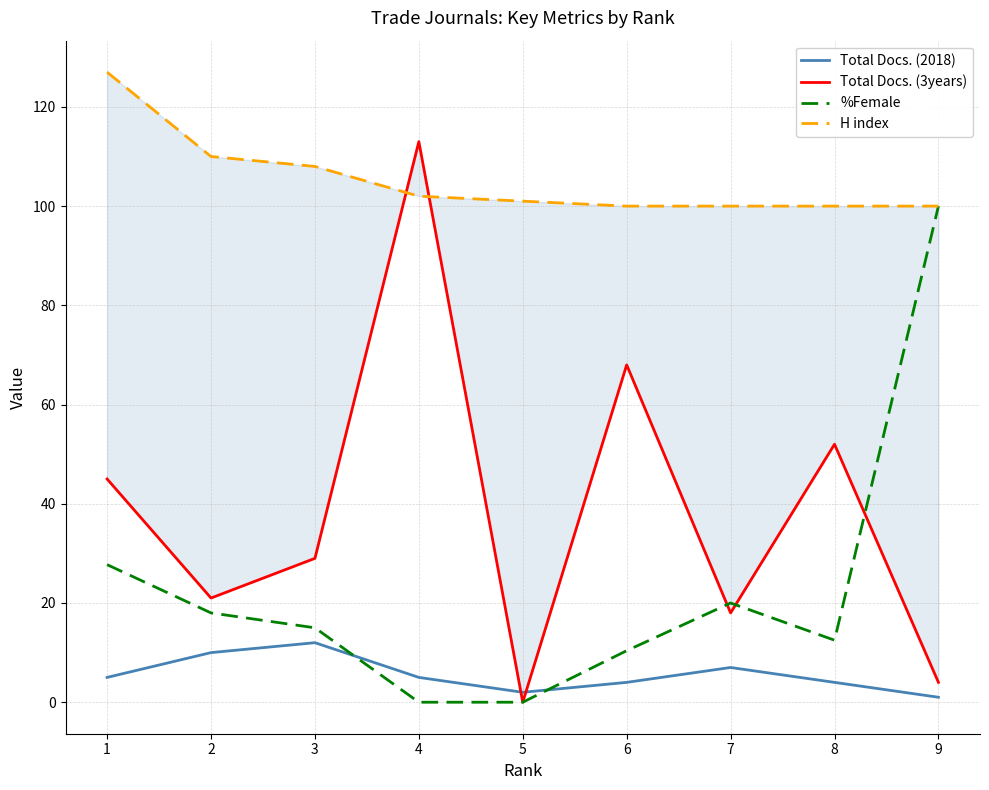

What is the total value across all series at 4?

220.0